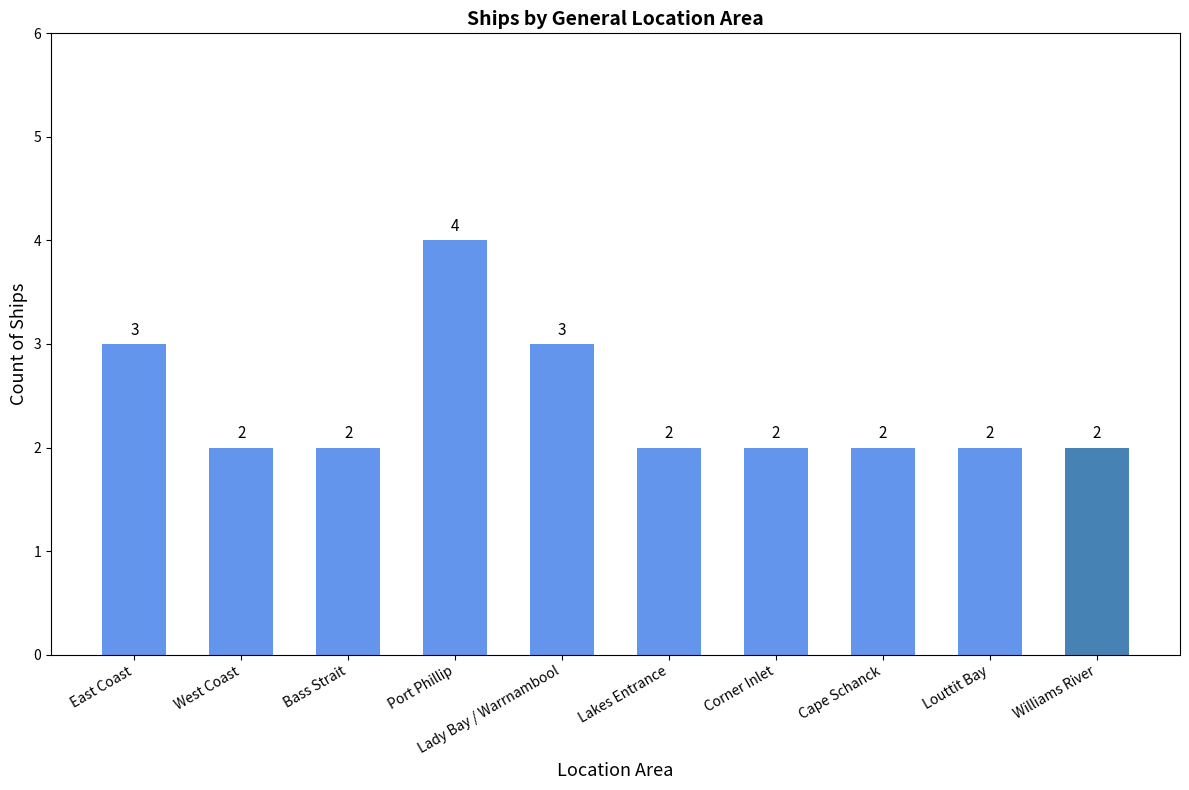

What is the value of the 7th bar from the left?

2